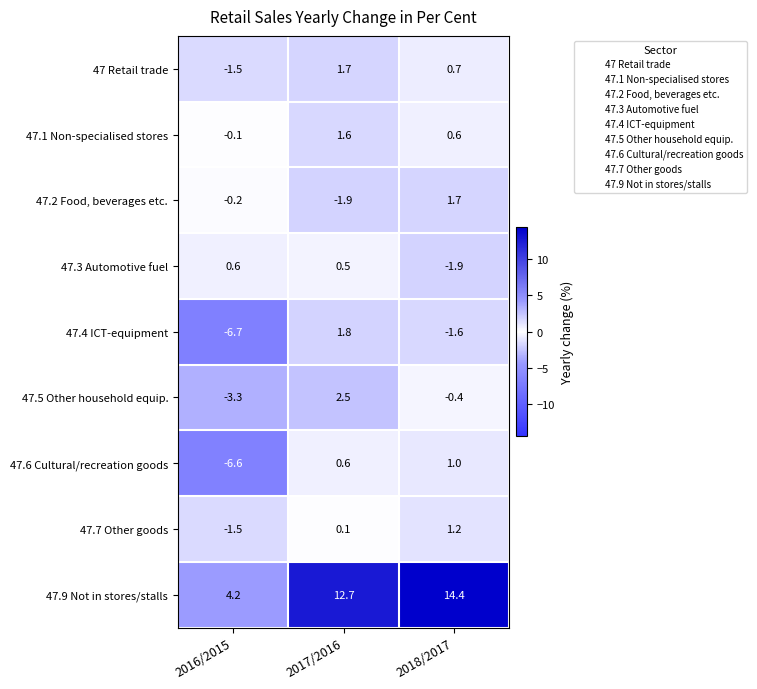

What is the difference between the maximum and second lowest values in the 47.9 Not in stores/stalls series?

1.7